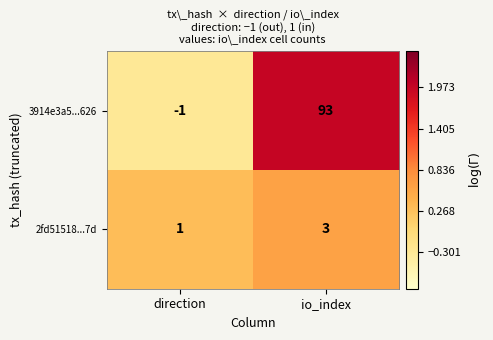

Count the number of categories in the chart.

2